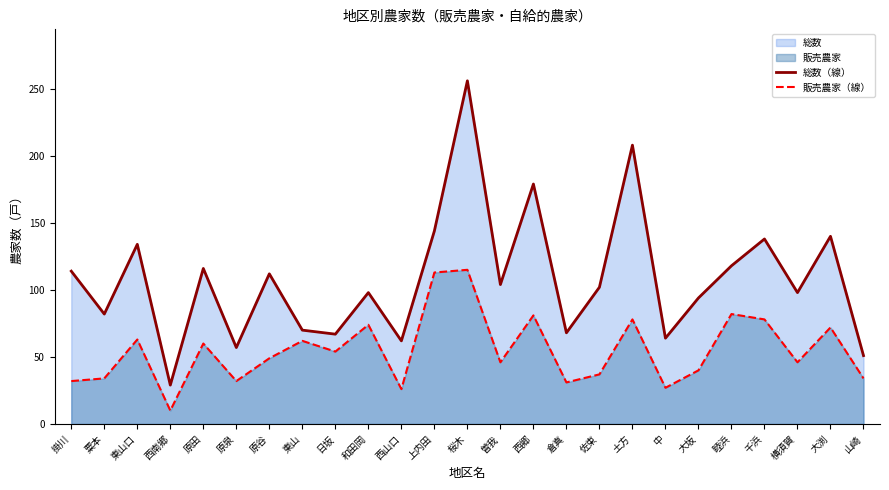

Reading left to right, extract all data points from this chart.

総数（線）: 114	82	134	29	116	57	112	70	67	98	62	144	256	104	179	68	102	208	64	94	118	138	98	140	51
販売農家（線）: 32	34	63	10	60	32	49	62	54	74	26	113	115	46	81	31	37	78	27	40	82	78	46	72	34